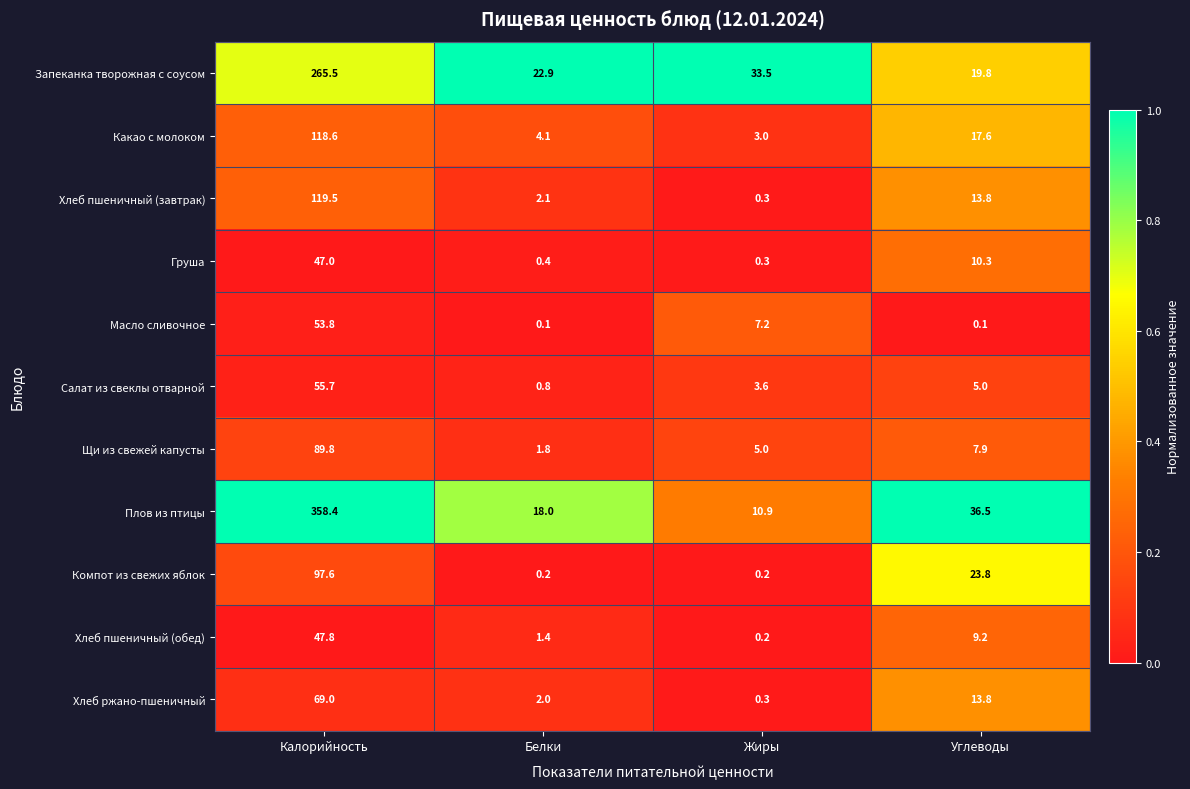

Which label corresponds to the largest value in the chart?

Калорийность